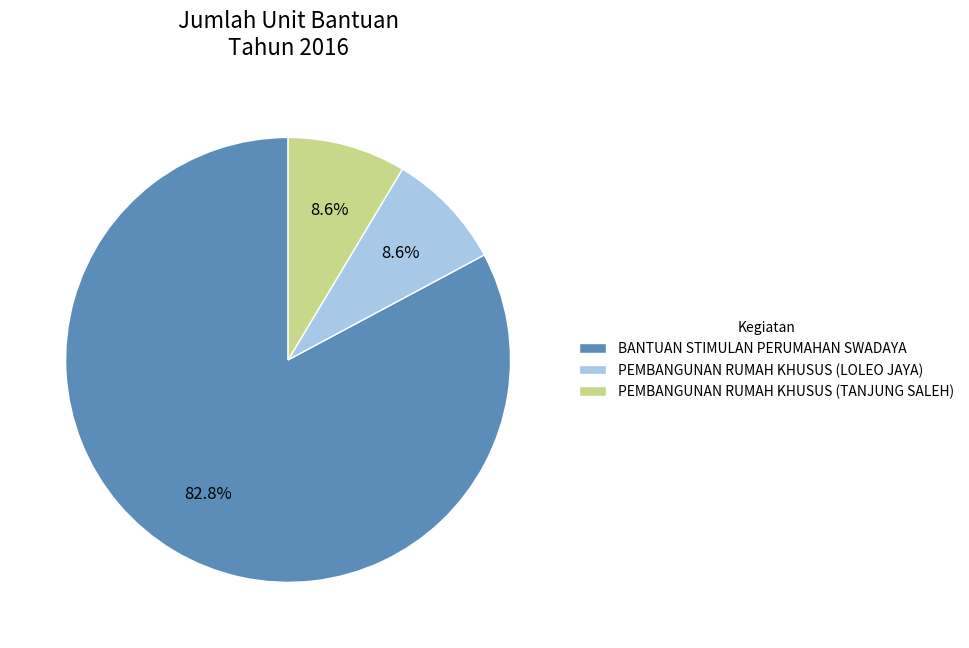

What is the largest slice in the pie chart?

BANTUAN STIMULAN PERUMAHAN SWADAYA